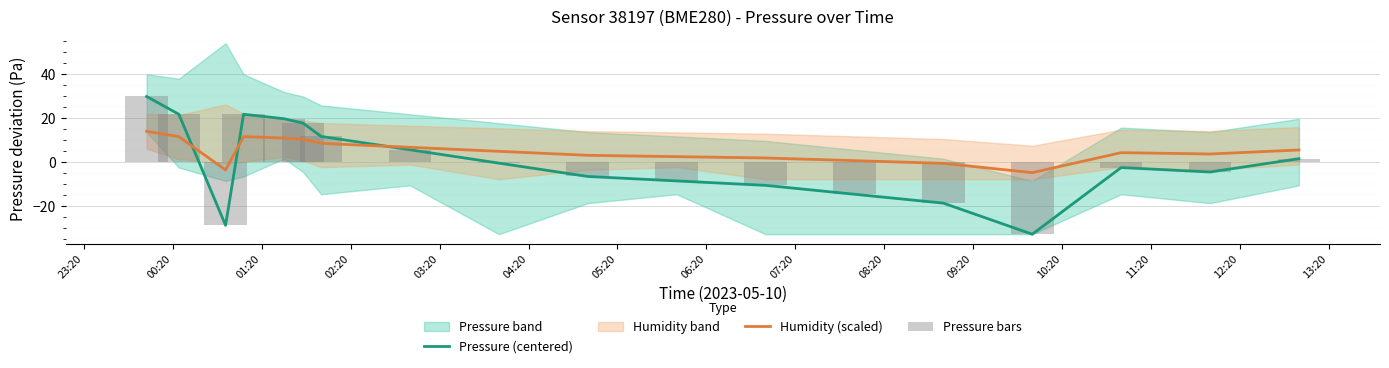

What is the maximum value for Humidity (scaled)?

14.0